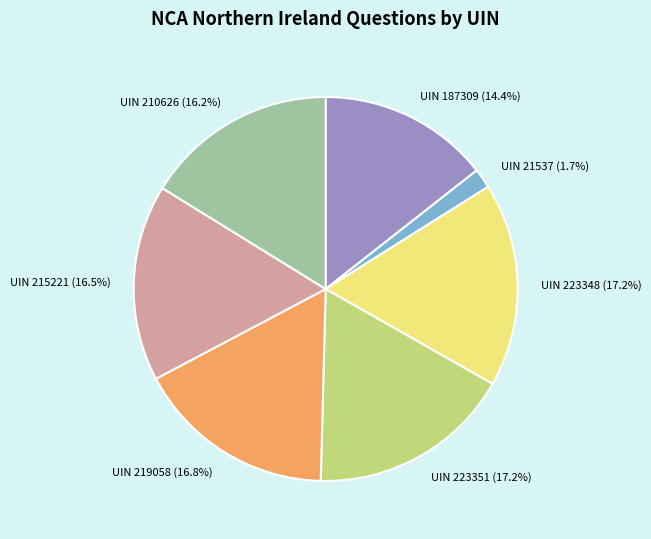

Is the sum of UIN 219058 and UIN 187309 greater than half?

No